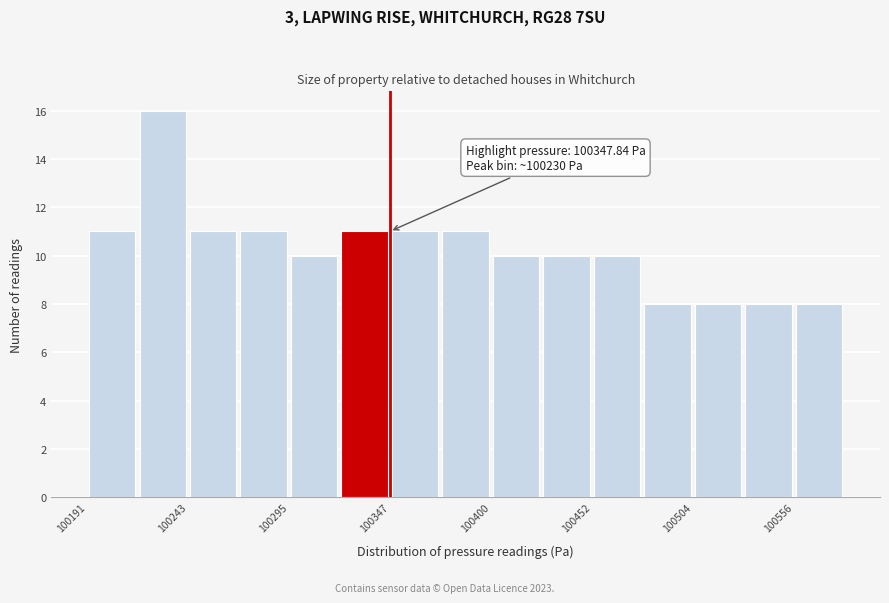

Around what value on the x-axis is the tallest bar? Give the approximate position of its centre, as read against the axis.

100230